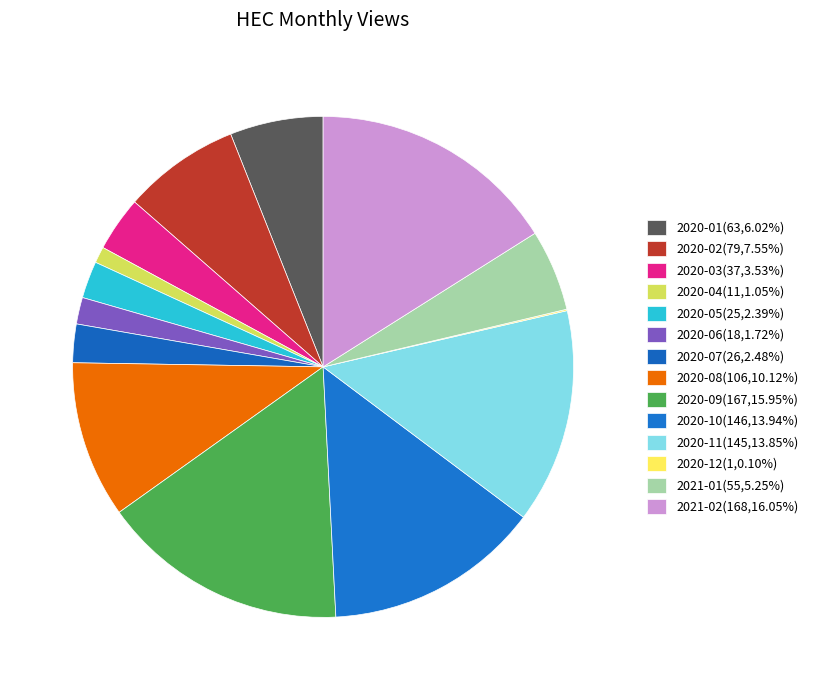

What percentage is the 2020-11 slice, to the nearest percent?

14%